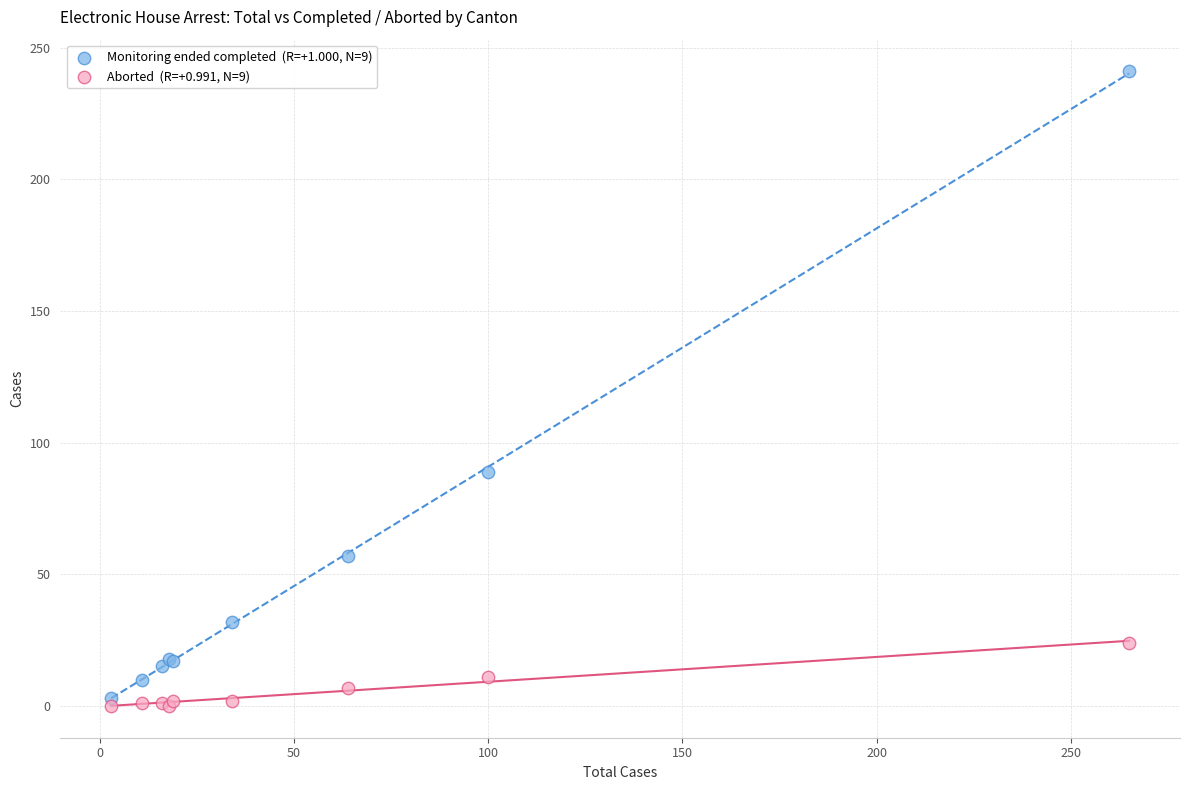

Across all series, what Y value is closest to 120?

89